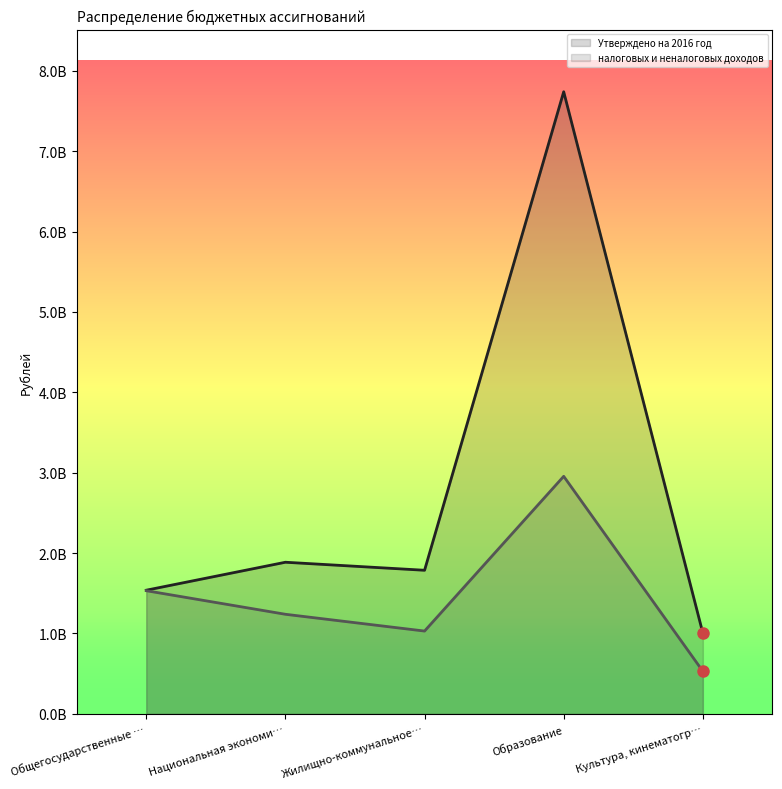

What is the sum of the Утверждено на 2016 год values at Образование and Общегосударственные …?

9276711345.7